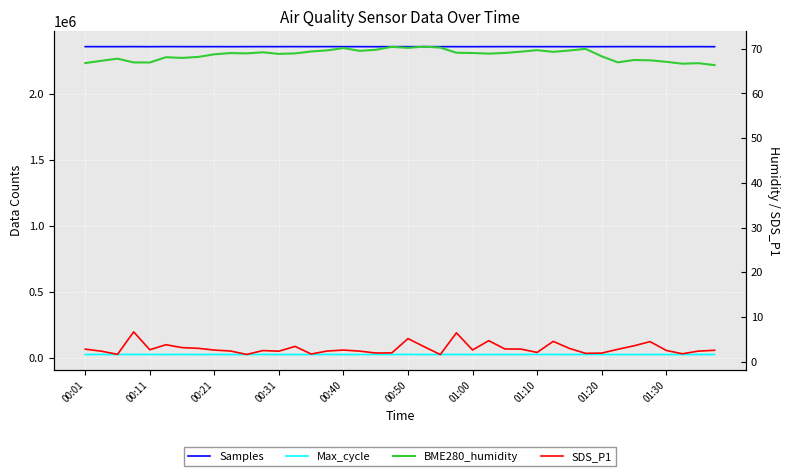

What is the spread (max minus min) of values at 18?

2360709.1